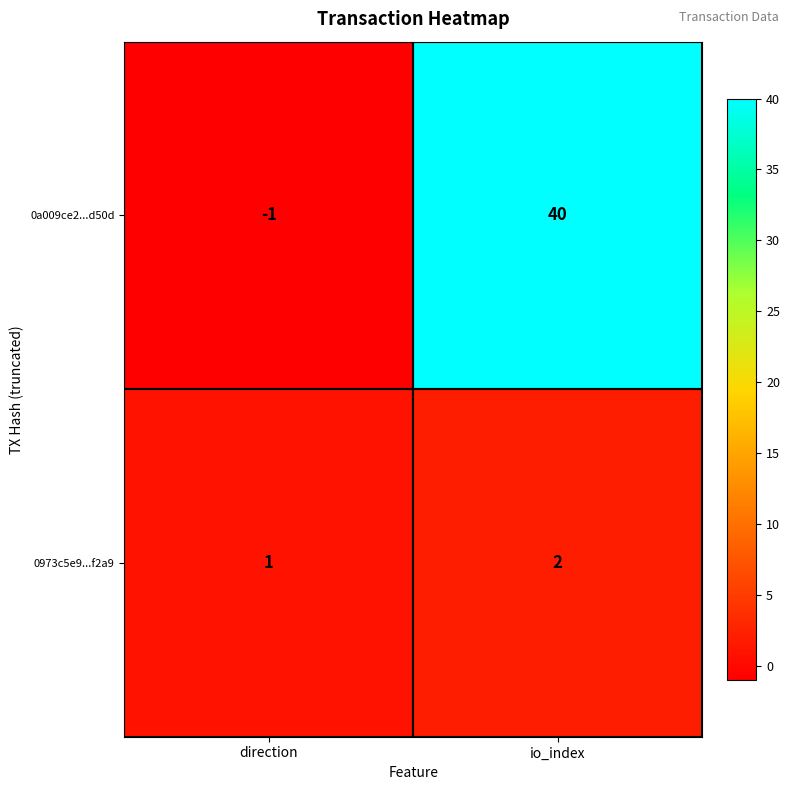

What is the sum of the 0a009ce2...d50d values at io_index and direction?

39